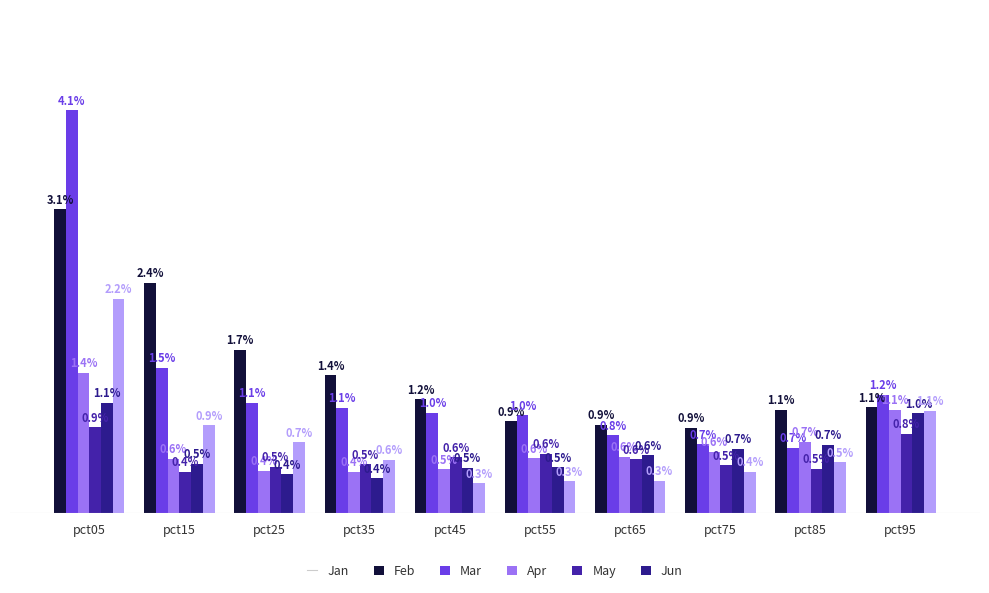

Does the chart contain stacked bars?

No